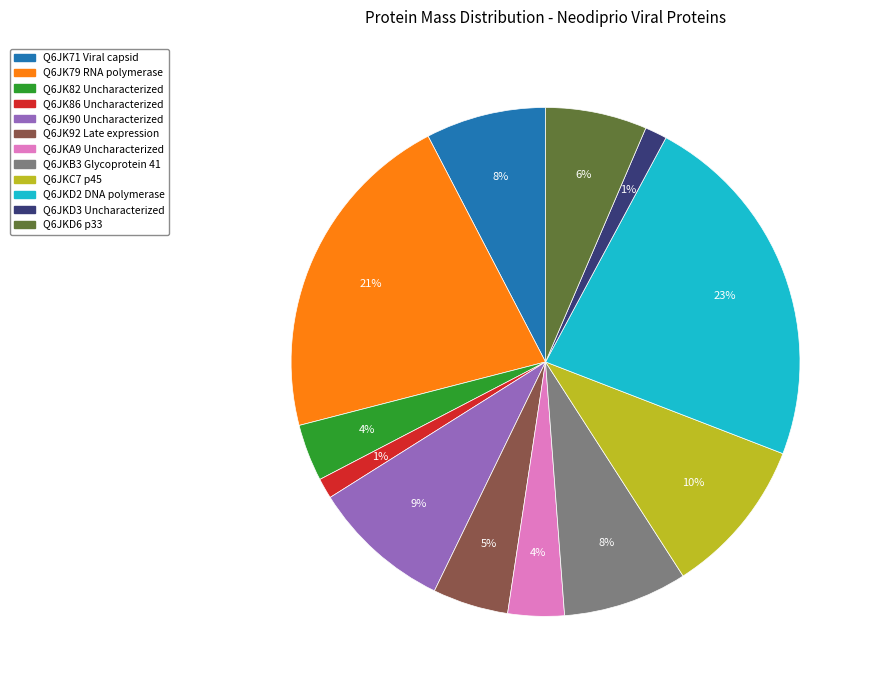

Which has a higher value, Q6JK92 Late expression or Q6JKB3 Glycoprotein 41?

Q6JKB3 Glycoprotein 41